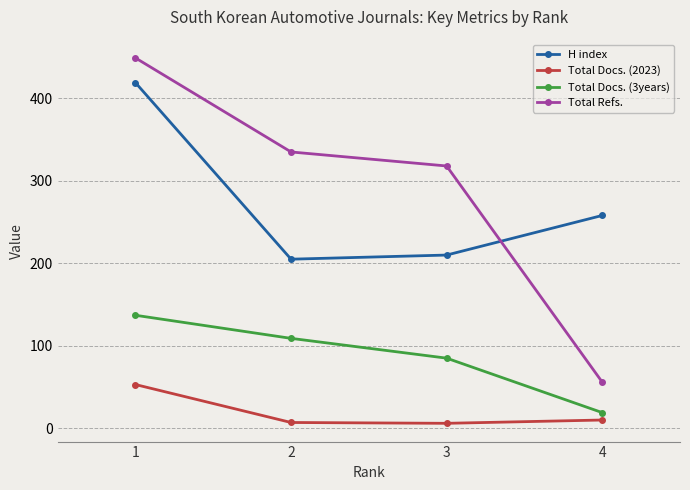

What is the difference between the highest and lowest values at 1?

396